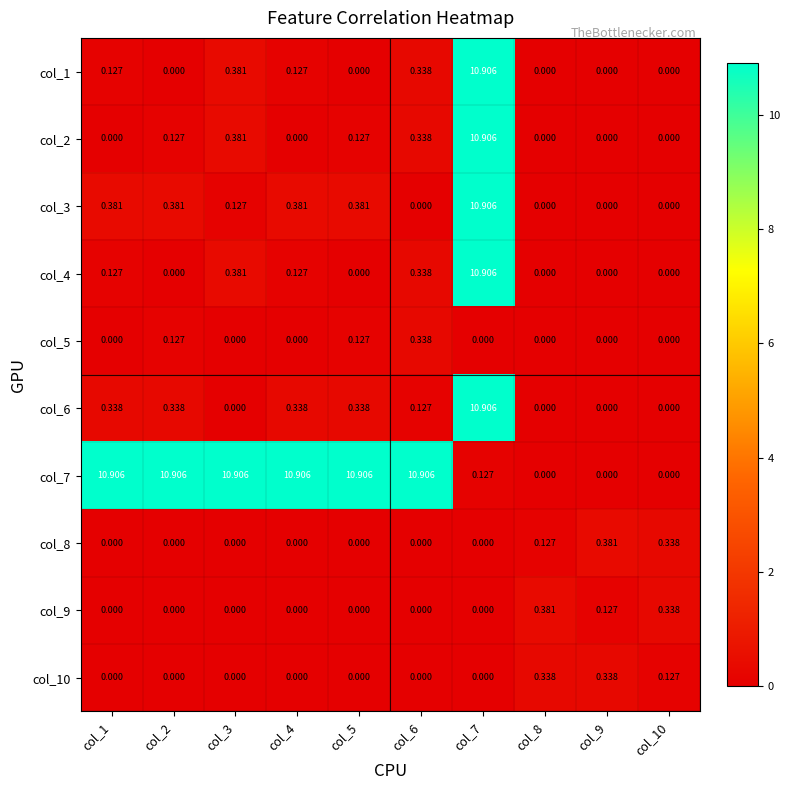

Is the value of col_5 at col_5 greater than the value of col_2 at col_9?

Yes